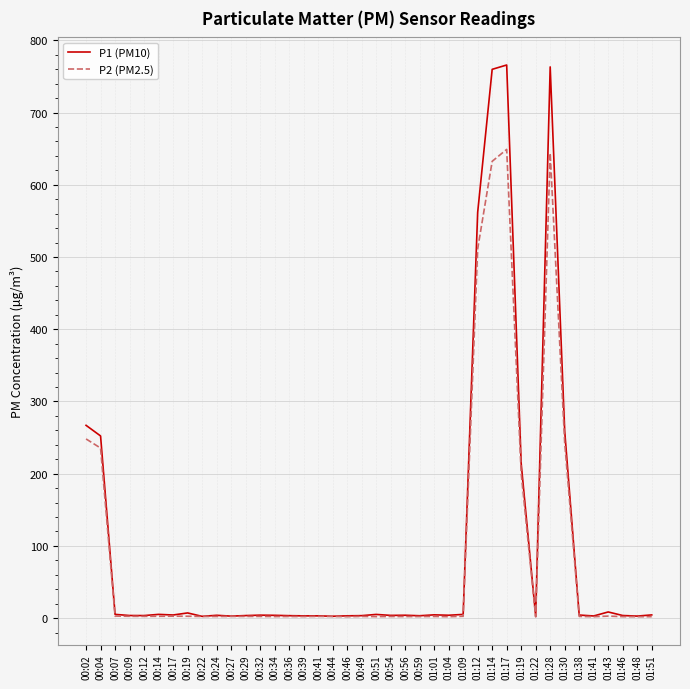

Rank the series by their average value, from highest to lowest.

P1 (PM10), P2 (PM2.5)